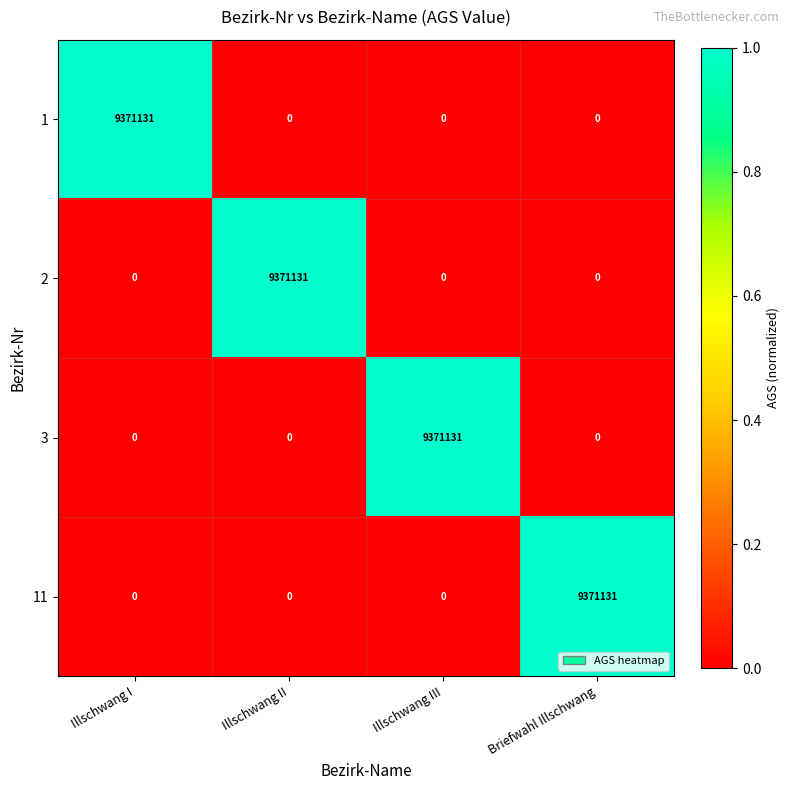

Reading right to left, extract all data points from this chart.

1: Briefwahl Illschwang=0	Illschwang III=0	Illschwang II=0	Illschwang I=9371131
2: Briefwahl Illschwang=0	Illschwang III=0	Illschwang II=9371131	Illschwang I=0
3: Briefwahl Illschwang=0	Illschwang III=9371131	Illschwang II=0	Illschwang I=0
11: Briefwahl Illschwang=9371131	Illschwang III=0	Illschwang II=0	Illschwang I=0